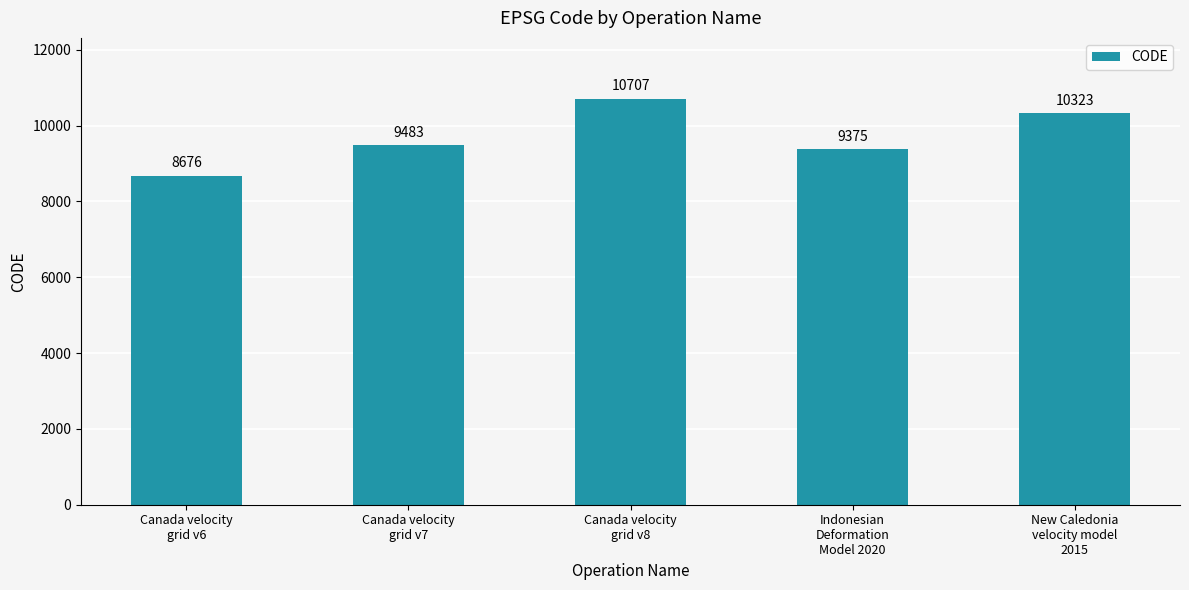

What is the minimum value shown in the chart?

8676